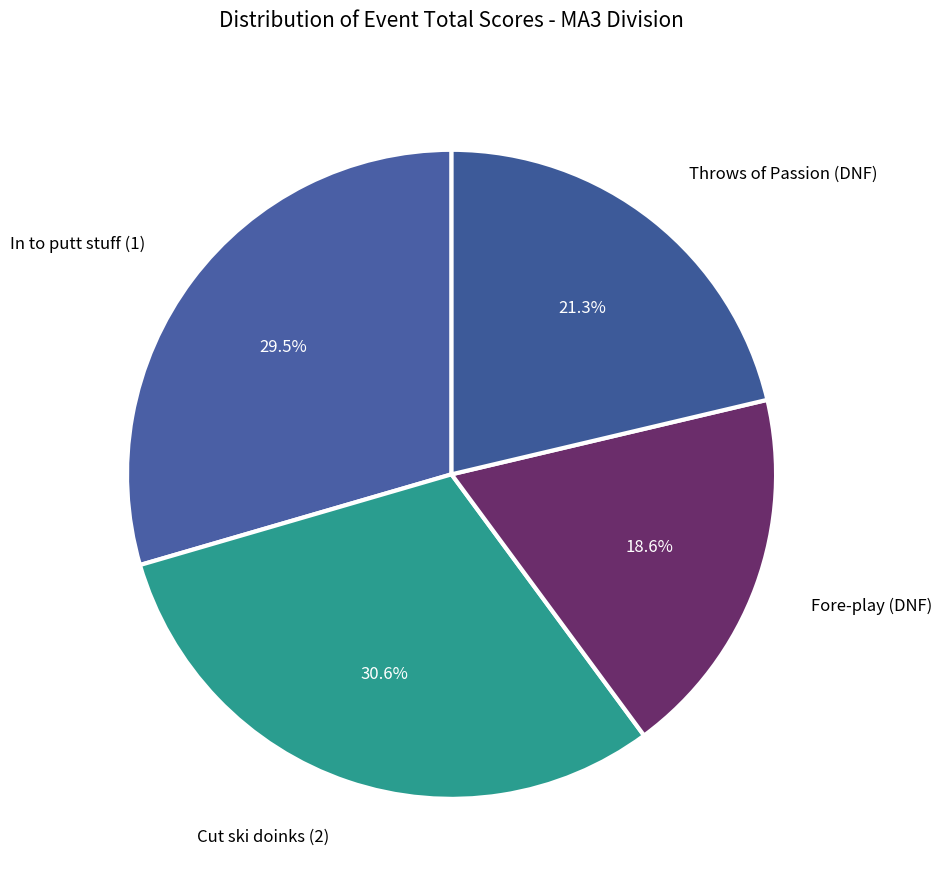

Is there a majority slice in this chart?

No